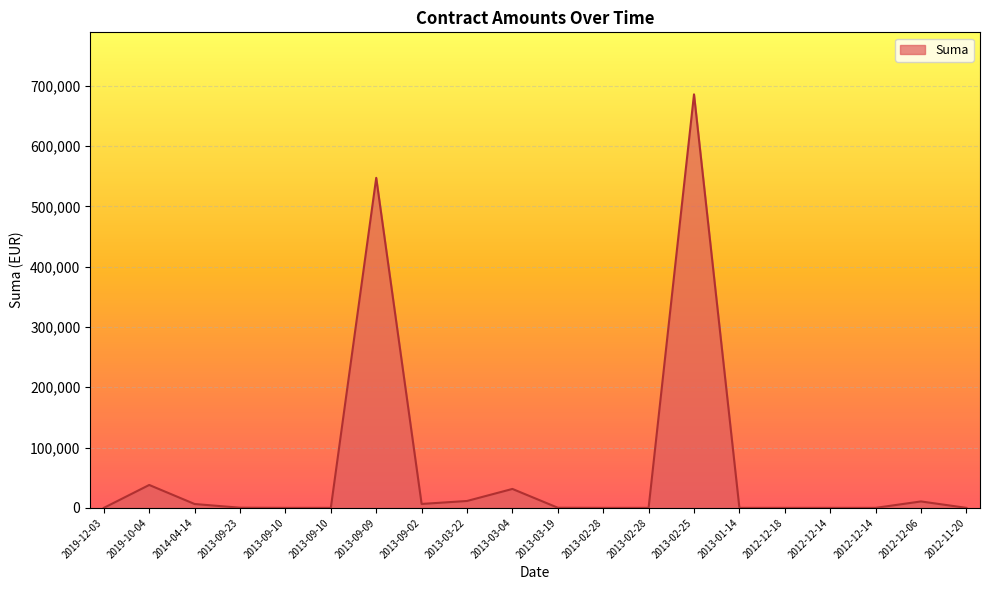

What is the sum of all values?

1337746.1